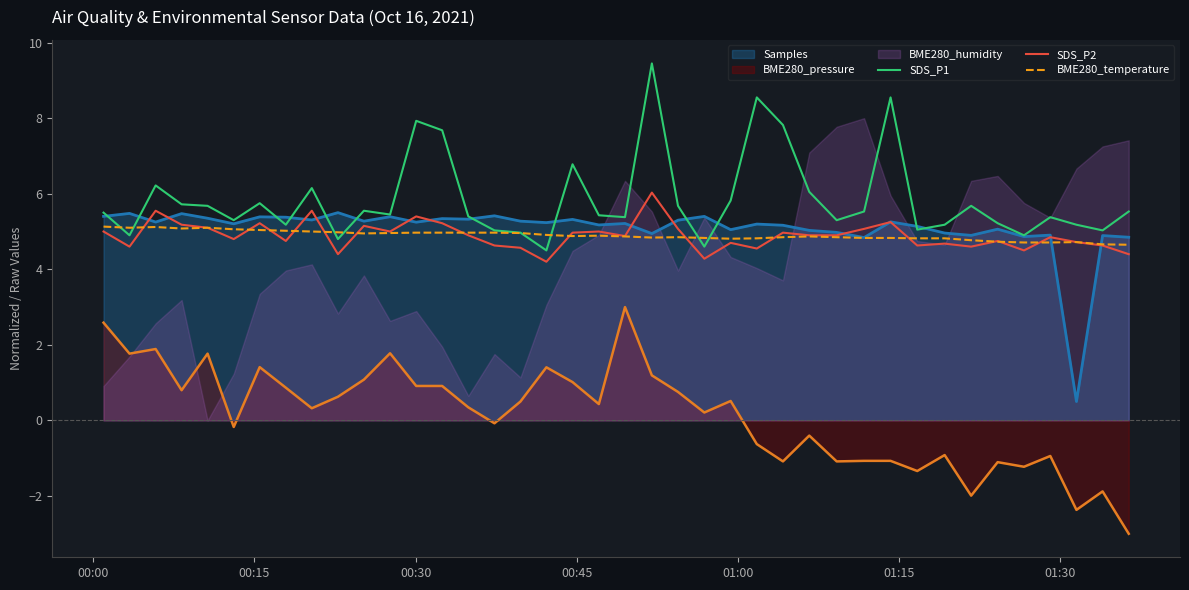

Does the chart display data point markers on the line(s)?

No